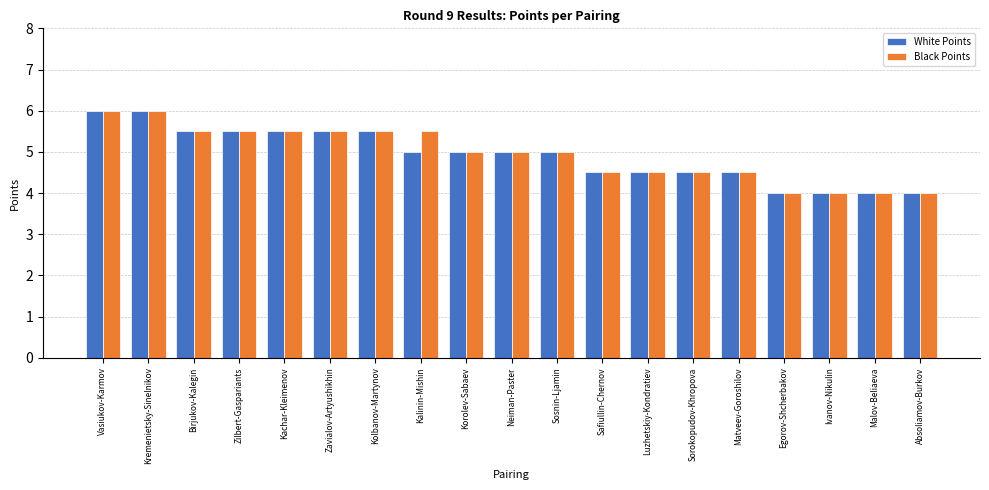

What is the total value across all series at Ivanov-Nikulin?

8.0